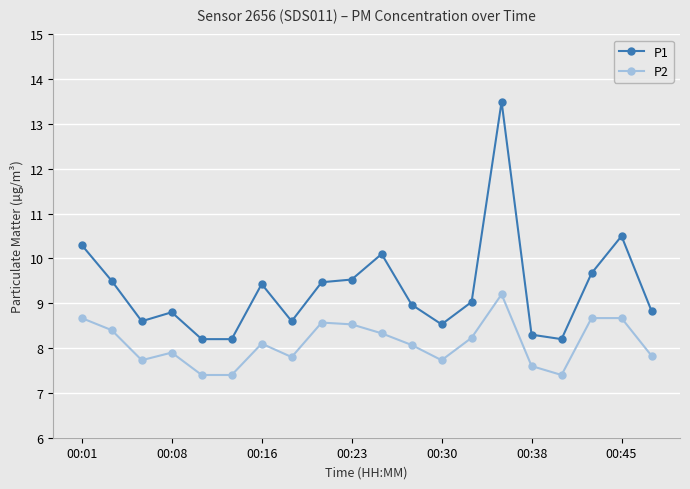

What is the difference between the second highest and minimum values in the P2 series?

1.3